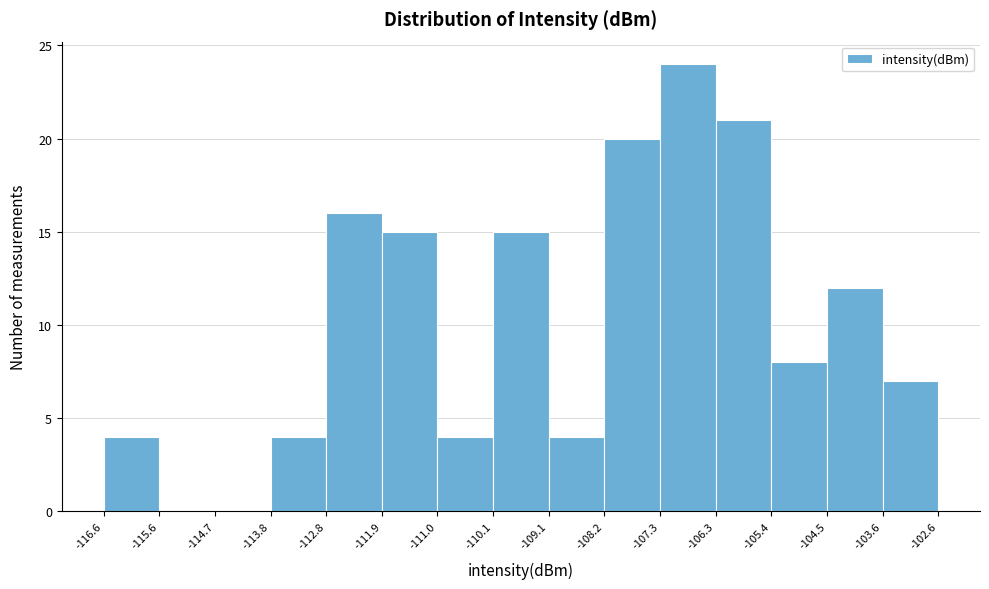

Over which range of the x-axis is the bar tallest?

-107.3 to -106.3